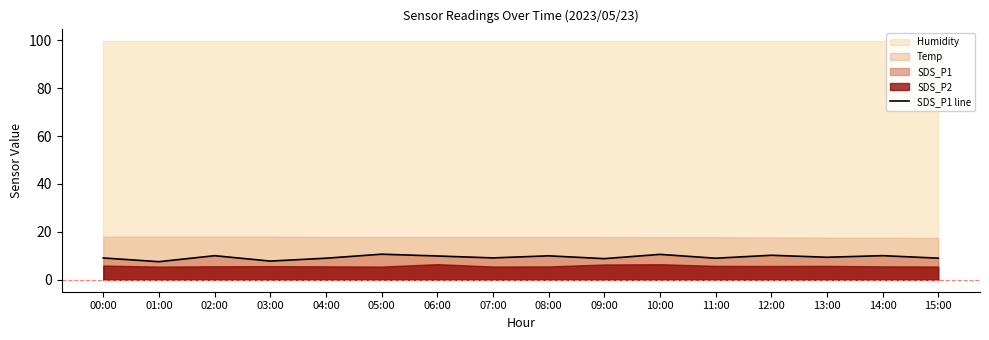

Which has a higher value, 11:00 or 14:00?

14:00